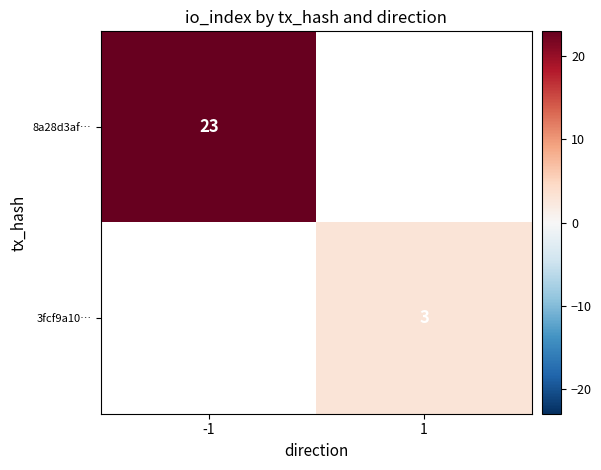

The 3fcf9a10… series shows 3 at 1. True or false?

True